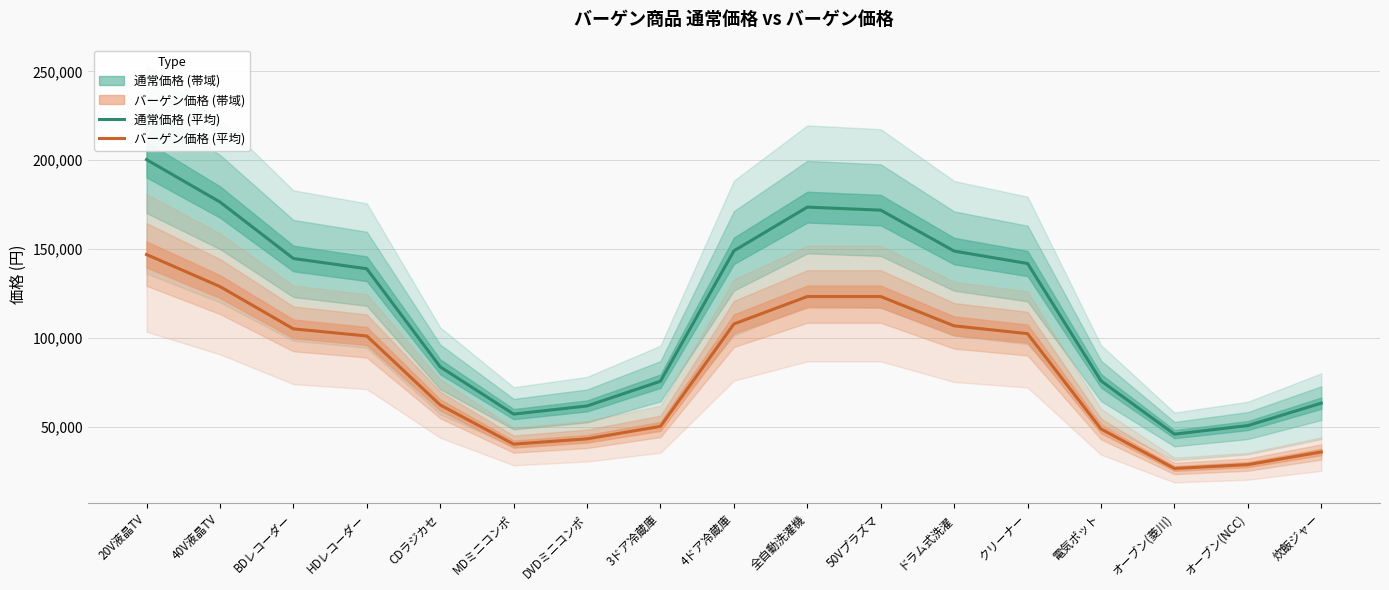

At CDラジカセ, list the series in order from smallest to largest.

バーゲン価格 (平均), 通常価格 (平均)